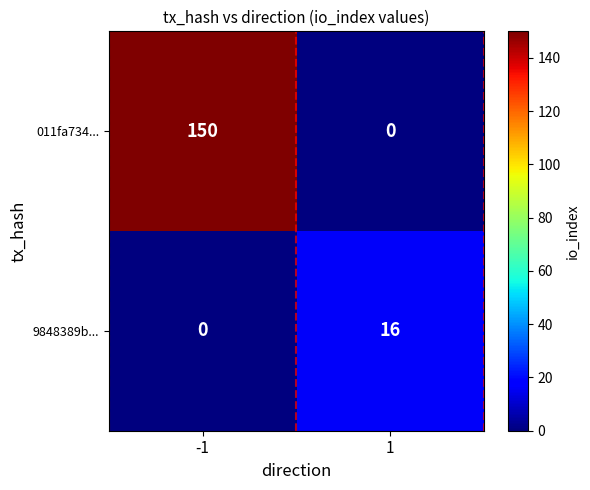

True or false: 011fa734... has a value of 223 at -1.

False